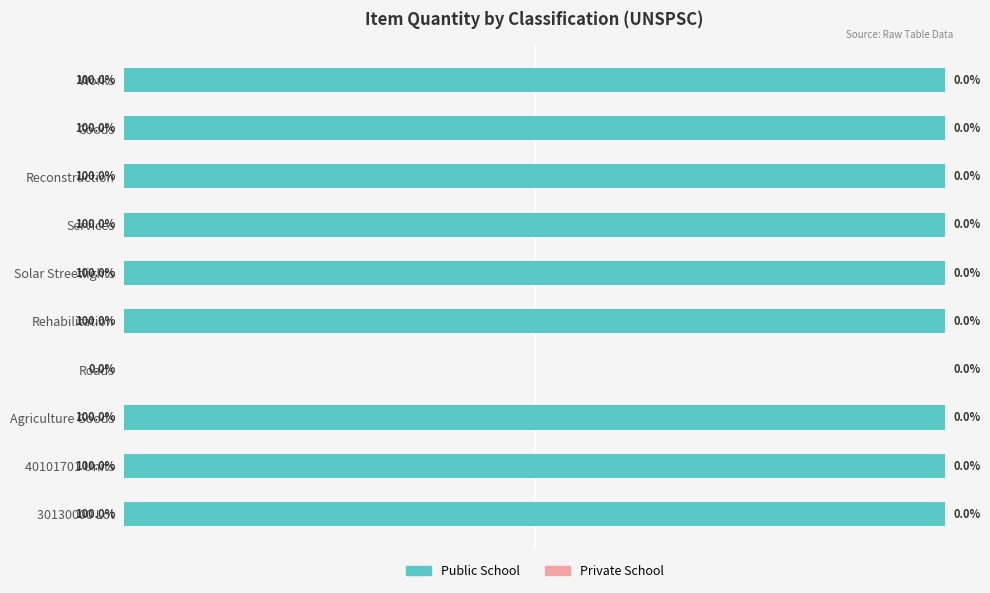

What is the greatest value displayed?

100.0